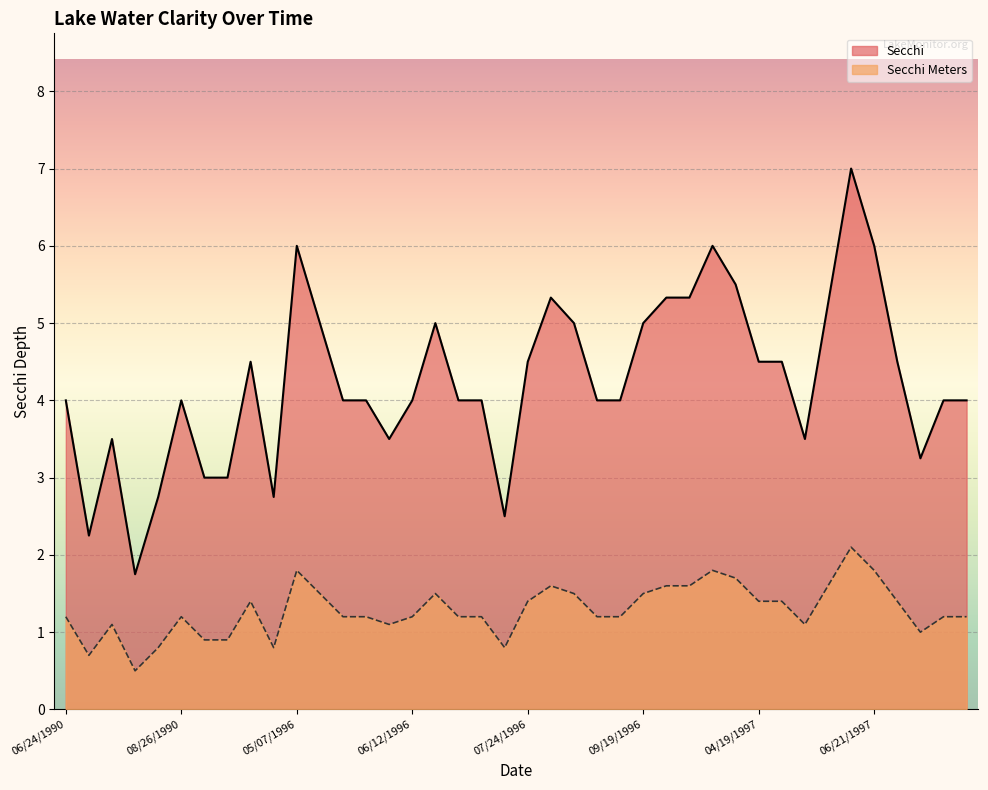

Which has a higher value, 06/06/1996 or 08/30/1996?

08/30/1996